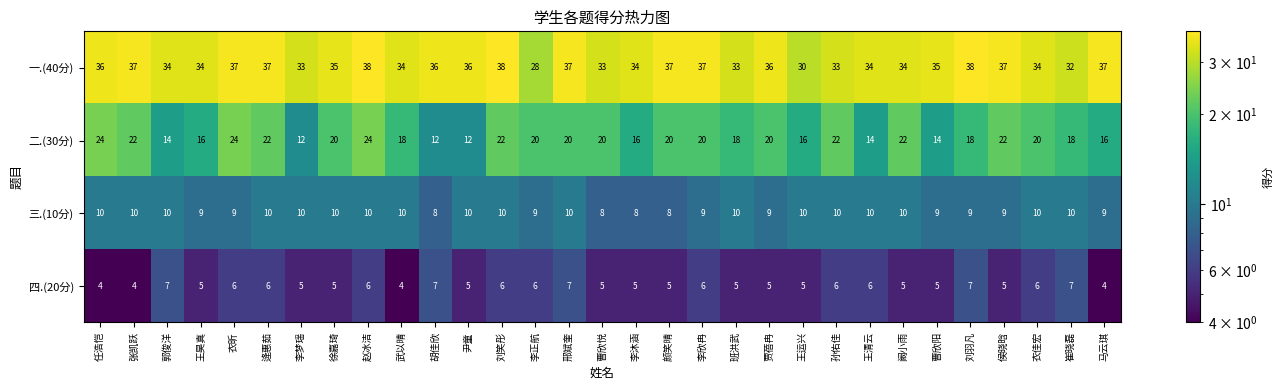

What is the approximate value of 四.(20分) at 王昊真?

5